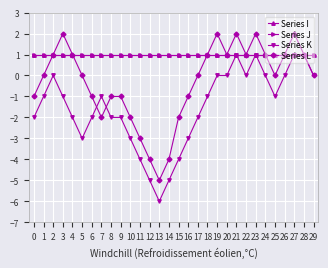

At how many categories does at least one series exceed 0?

30